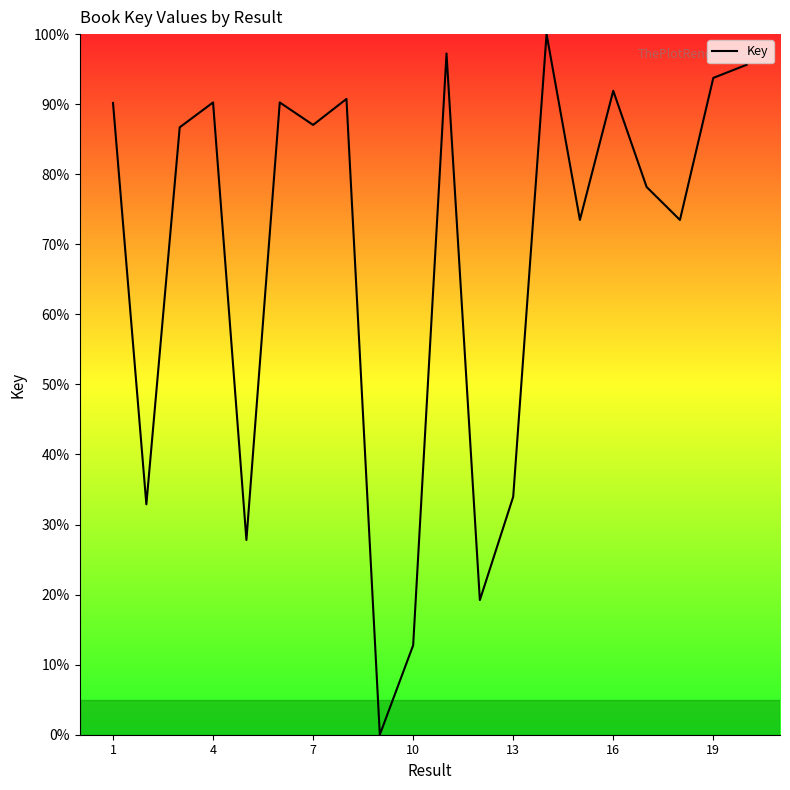

What is the greatest value displayed?

100.0